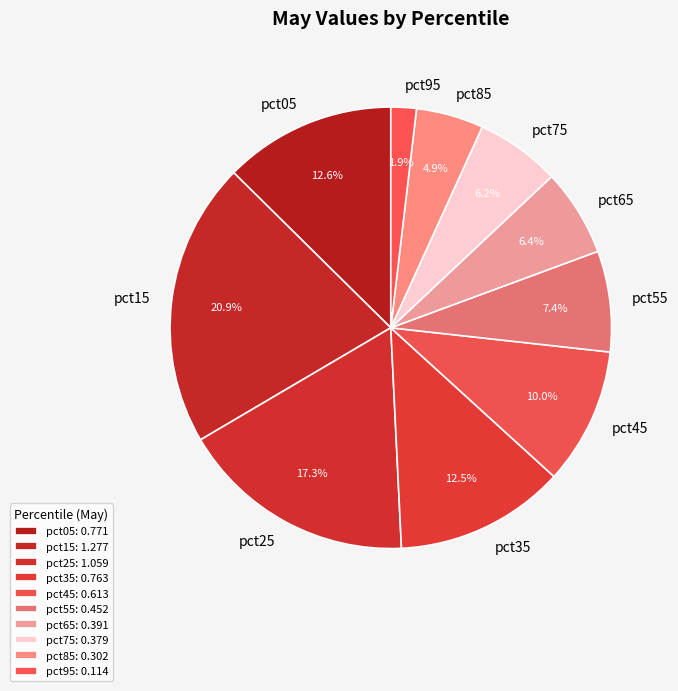

Count the number of slices in the pie.

10